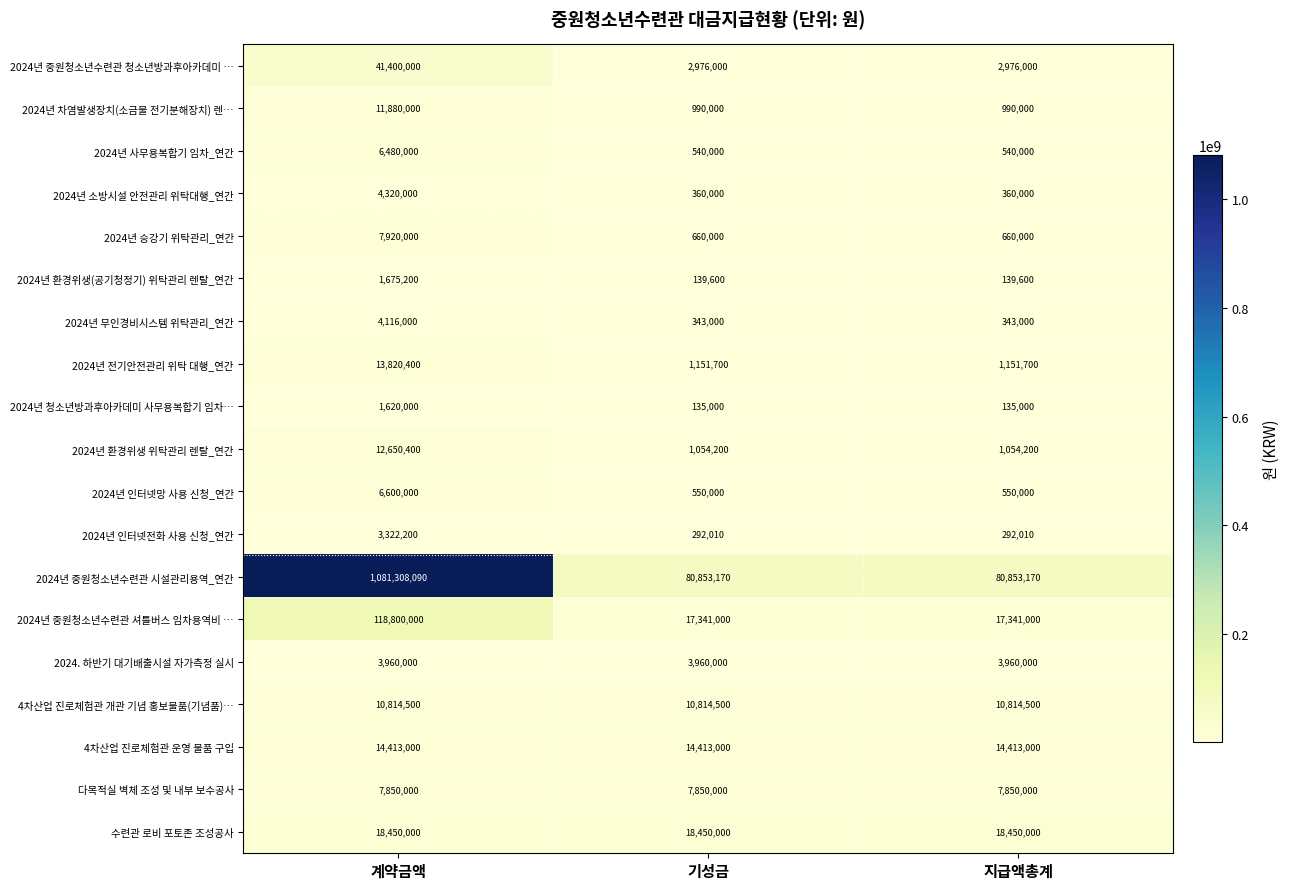

Is it true that 2024년 전기안전관리 위탁 대행_연간 equals 507442 at 기성금?

False